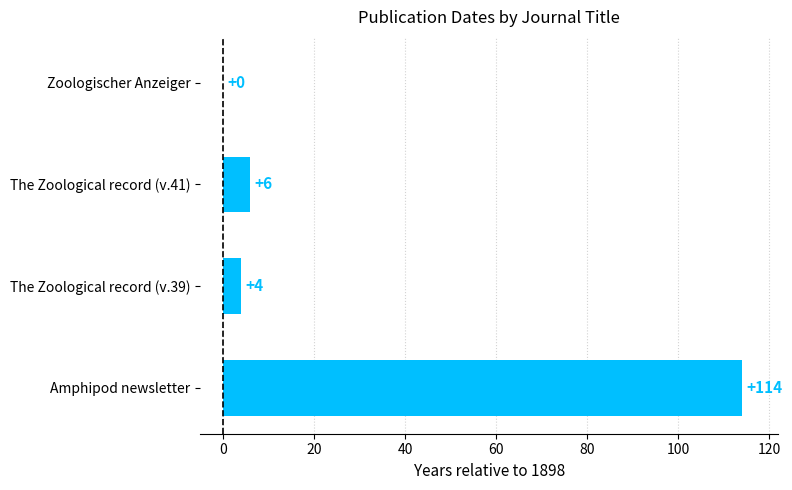

The chart shows a value of 47 at Amphipod newsletter. True or false?

False